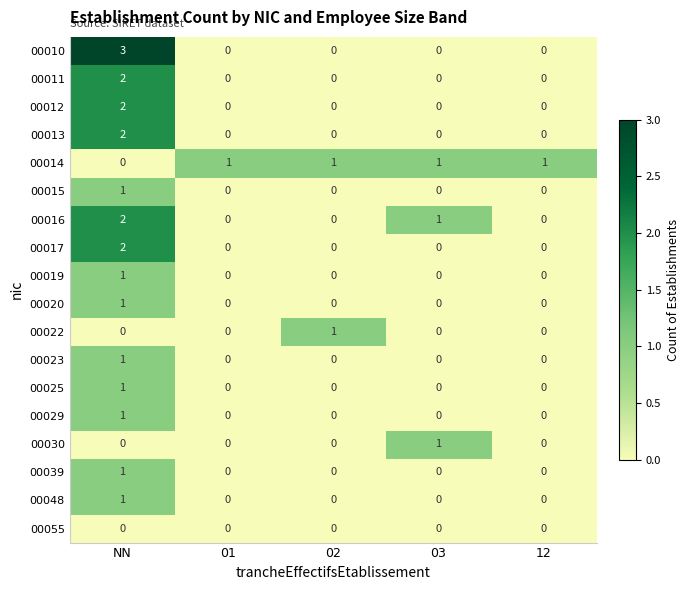

Count the 00048 values in the range 0 to 1.

5